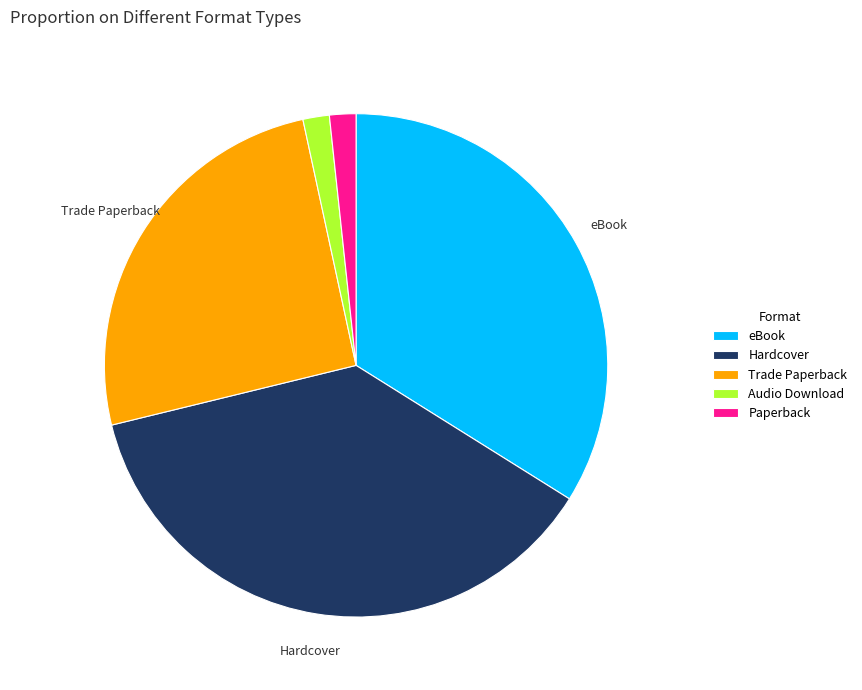

Is it true that Trade Paperback is 39% of the pie?

False